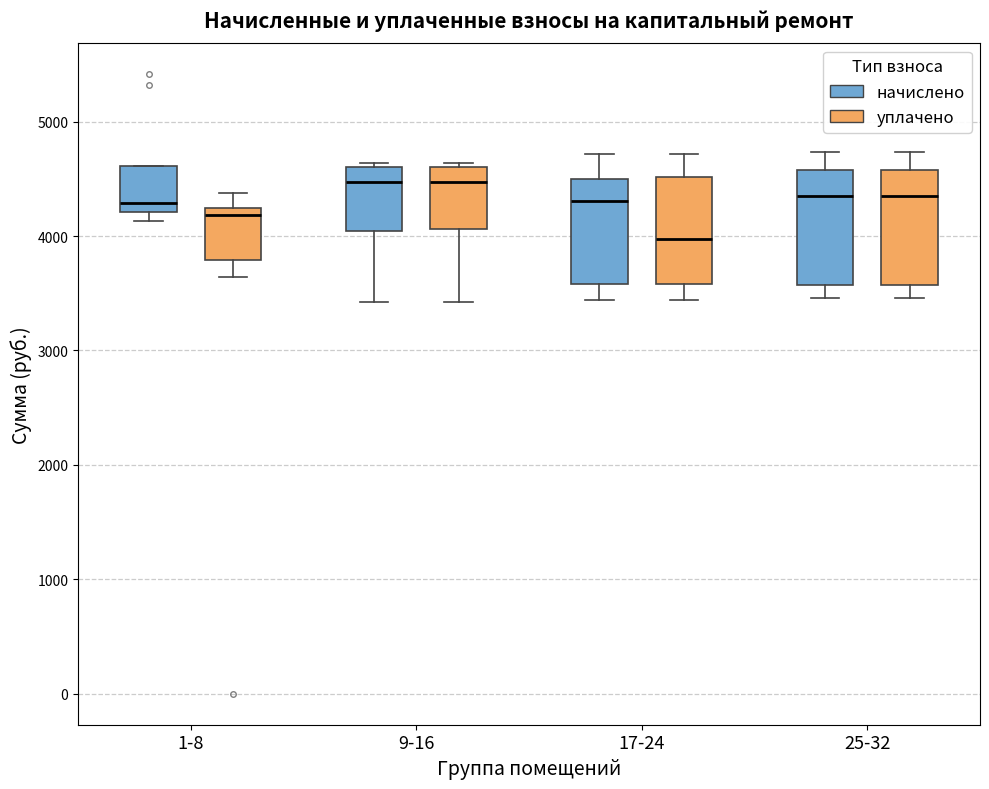

Reading left to right, transcribe this box plot: for each box, give where its median line is, the range the box spans, and where its two whiskers end, as read against the y-axis. The values are not printed on the chart, so give them approximately, as read against the axis.

1-8 (начислено): median 4300, box 4200 to 4600, whiskers 4100 to 4600
1-8 (уплачено): median 4200 (just below the box's upper edge), box 3800 to 4200, whiskers 3600 to 4400
9-16 (начислено): median 4500, box 4000 to 4600, whiskers 3400 to 4600
9-16 (уплачено): median 4500, box 4100 to 4600, whiskers 3400 to 4600
17-24 (начислено): median 4300, box 3600 to 4500, whiskers 3400 to 4700
17-24 (уплачено): median 4000, box 3600 to 4500, whiskers 3400 to 4700
25-32 (начислено): median 4300, box 3600 to 4600, whiskers 3500 to 4700
25-32 (уплачено): median 4300, box 3600 to 4600, whiskers 3500 to 4700